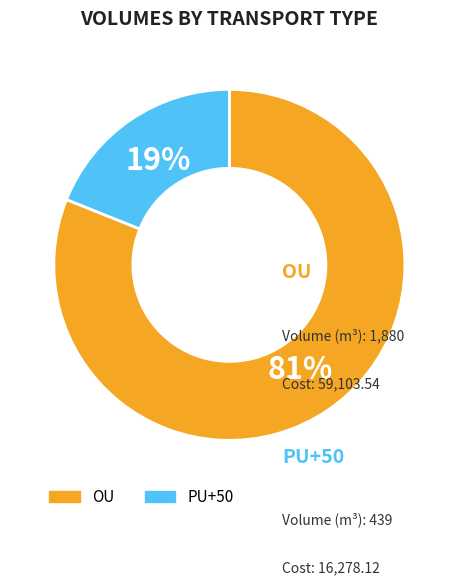

What is the ratio of the value at OU to the value at PU+50?

4.3